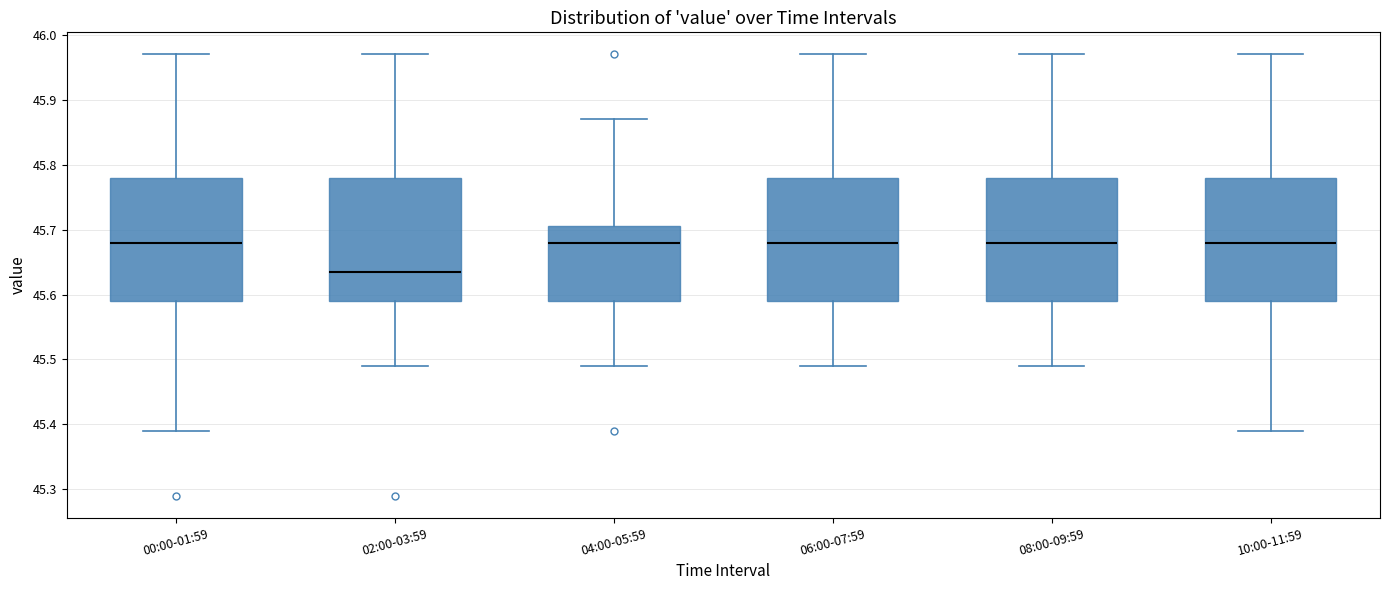

Reading left to right, transcribe this box plot: for each box, give where its median line is, the range the box spans, and where its two whiskers end, as read against the y-axis. The values are not printed on the chart, so give them approximately, as read against the axis.

00:00-01:59: median 45.68, box 45.59 to 45.78, whiskers 45.39 to 45.97
02:00-03:59: median 45.64, box 45.59 to 45.78, whiskers 45.49 to 45.97
04:00-05:59: median 45.68, box 45.59 to 45.71, whiskers 45.49 to 45.87
06:00-07:59: median 45.68, box 45.59 to 45.78, whiskers 45.49 to 45.97
08:00-09:59: median 45.68, box 45.59 to 45.78, whiskers 45.49 to 45.97
10:00-11:59: median 45.68, box 45.59 to 45.78, whiskers 45.39 to 45.97